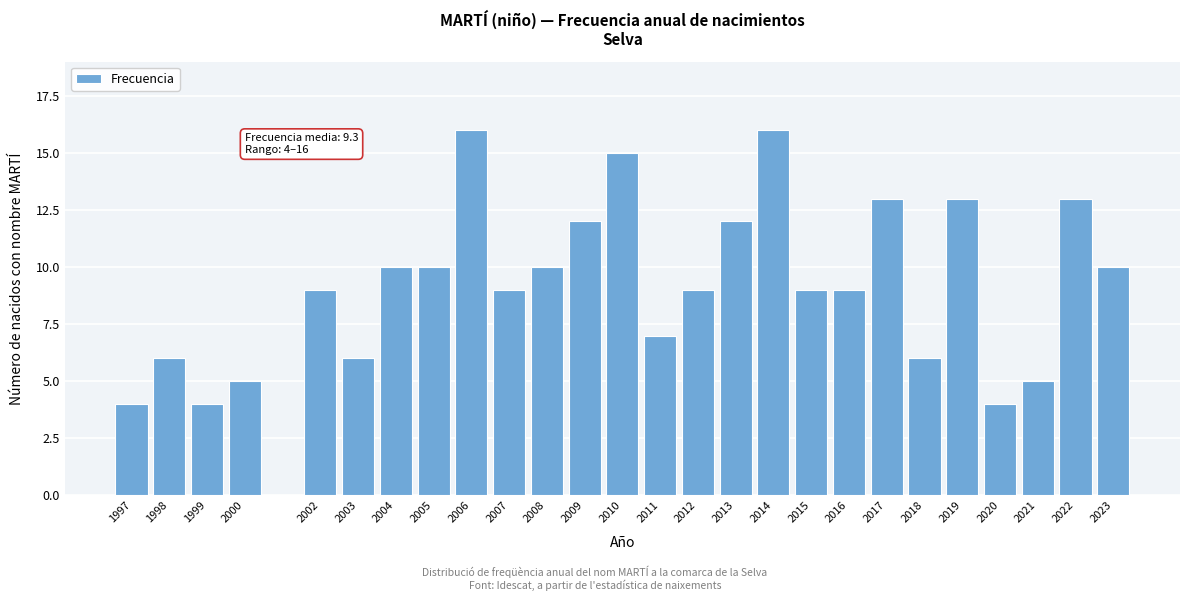

Reading left to right, extract all data points from this chart.

4	6	4	5	9	6	10	10	16	9	10	12	15	7	9	12	16	9	9	13	6	13	4	5	13	10